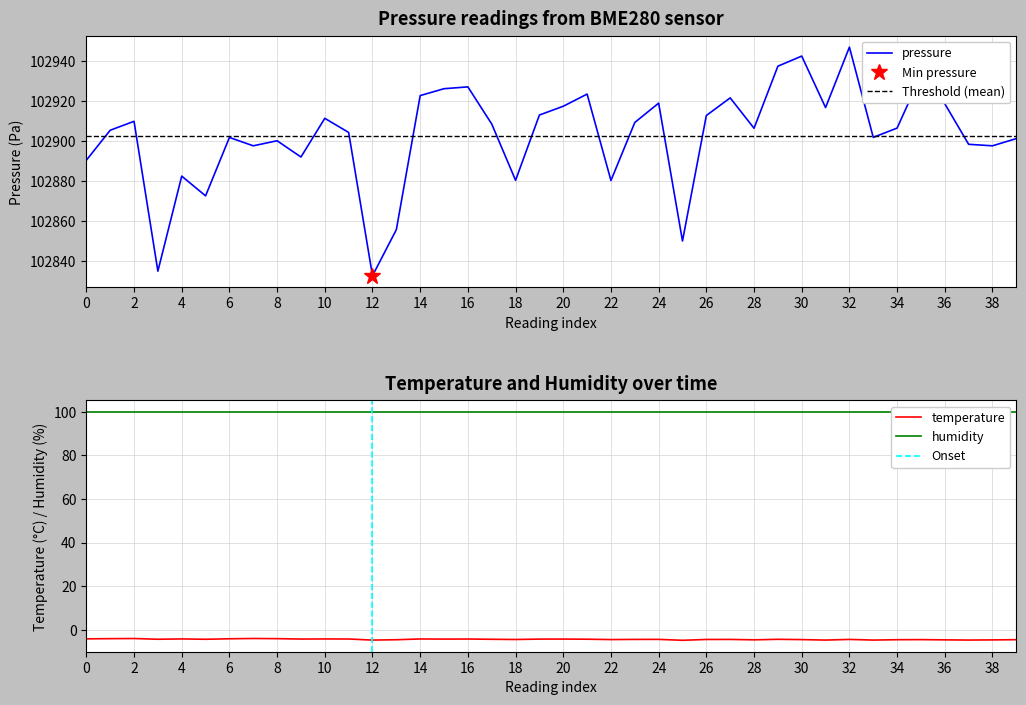

At which label does pressure reach its peak?

32